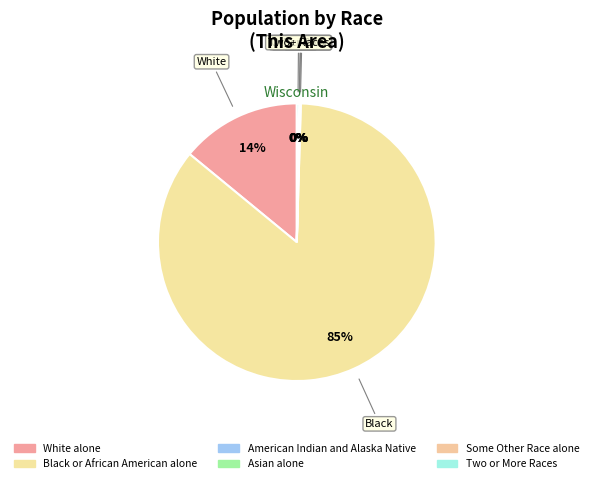

Rank the categories by value from lowest to highest.

Native Hawaiian and Other Pacific, Some Other Race alone, Asian alone, American Indian and Alaska Native, Two or More Races, White alone, Black or African American alone